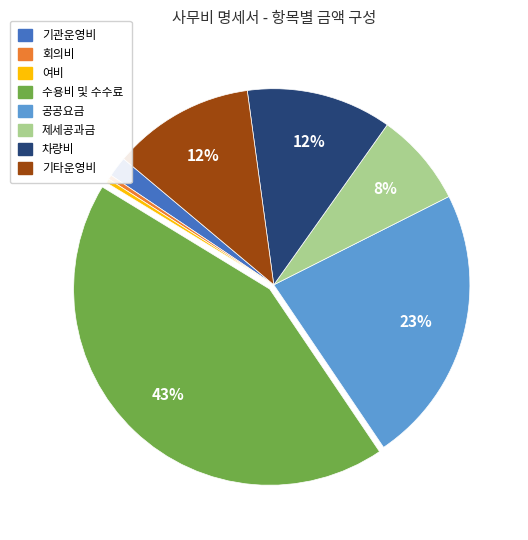

Count the number of slices in the pie.

8